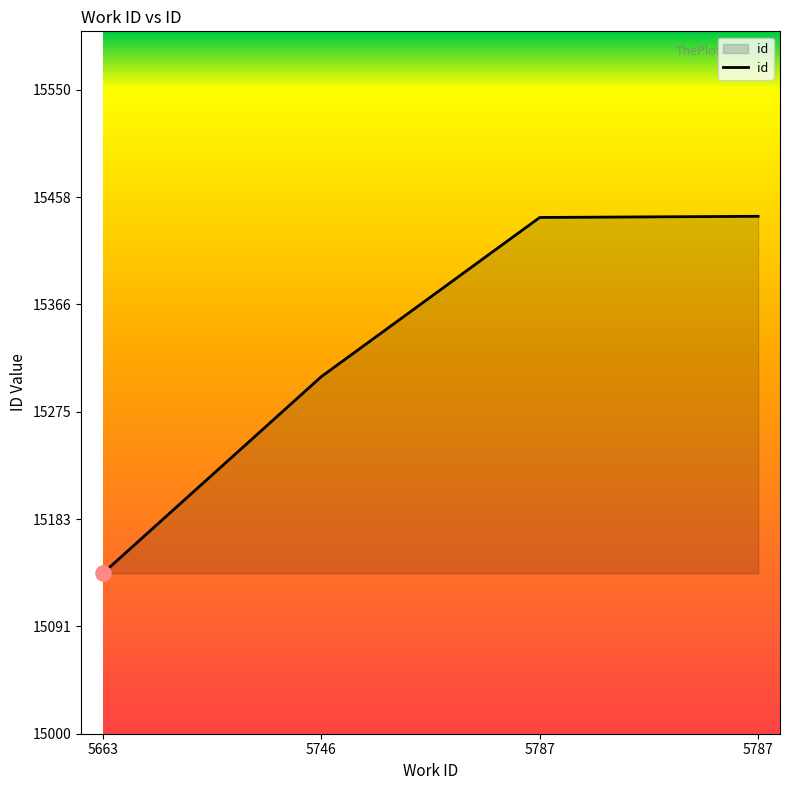

What is the ratio of the value at 5663 to the value at 5787?

1.0